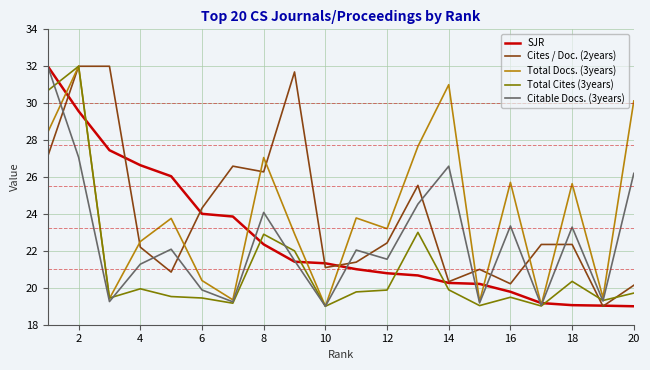

What is the greatest value displayed?

32.0